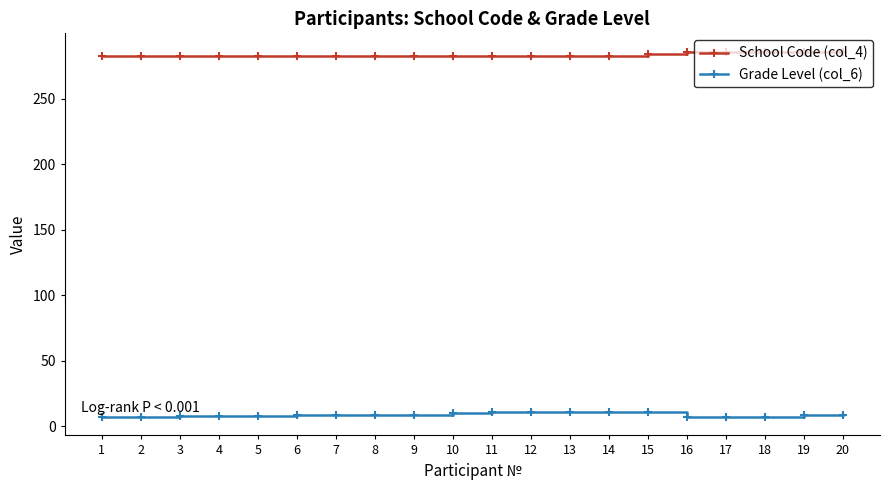

True or false: Grade Level (col_6) and School Code (col_4) cross at least once.

False